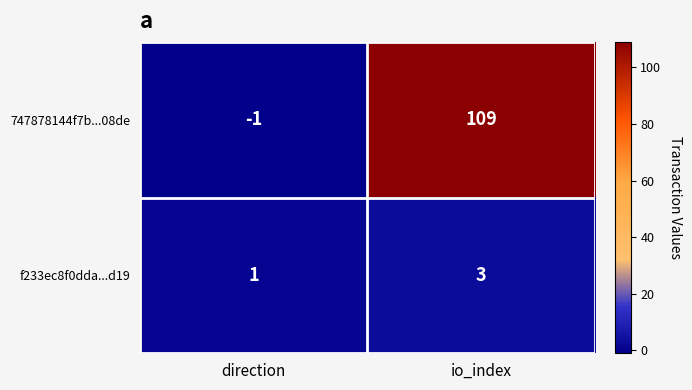

What is the spread (max minus min) of values at io_index?

106